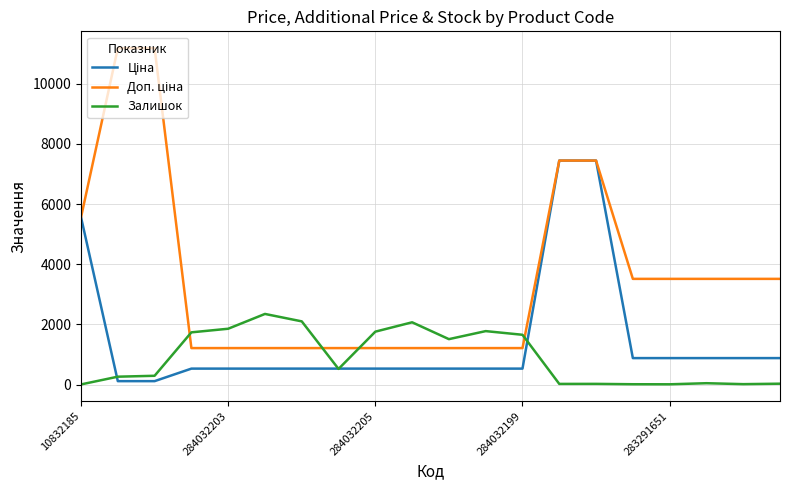

At how many categories does at least one series exceed 5350?

5